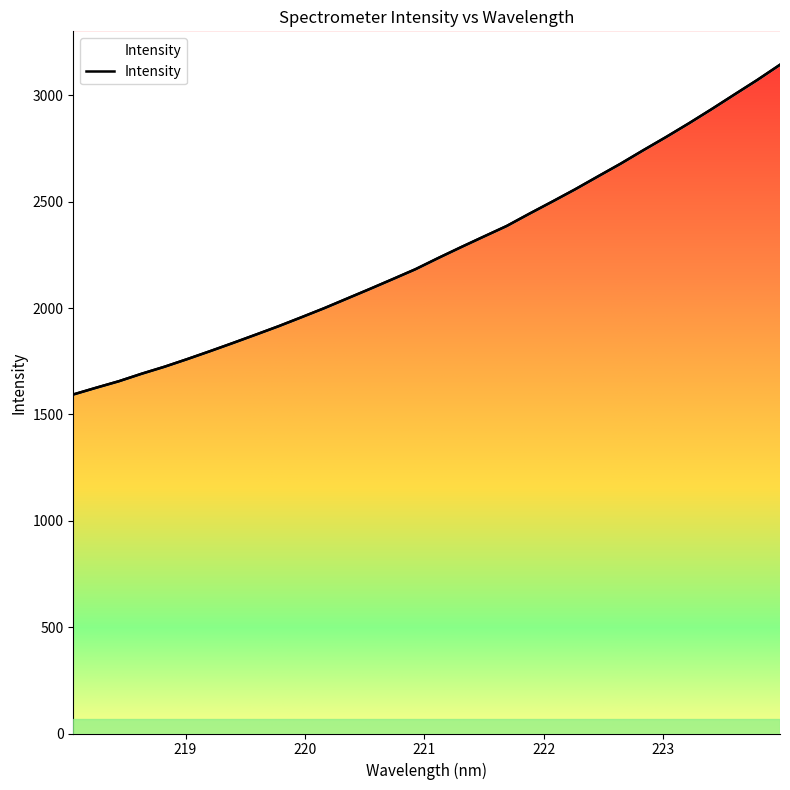

What is the difference between the maximum and minimum values?

1549.9